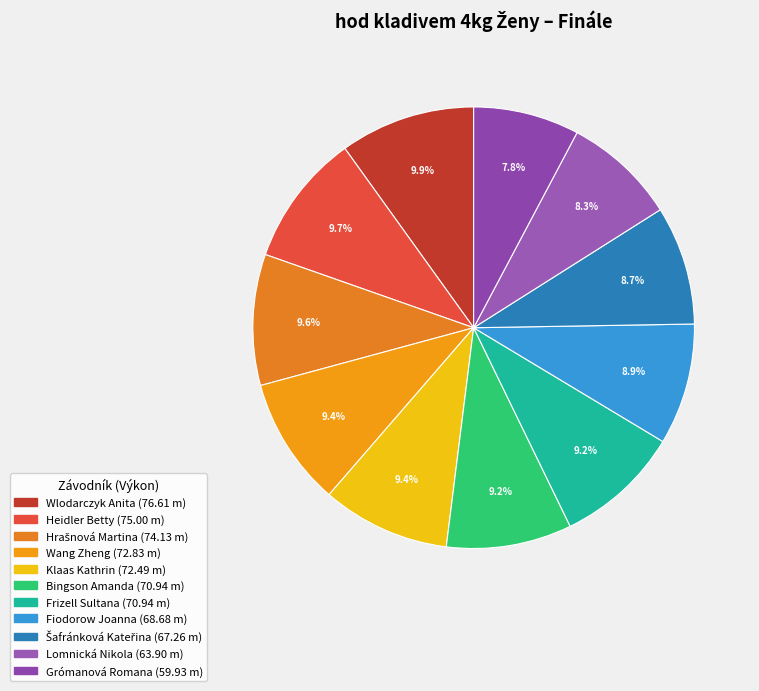

To the nearest percent, what is the difference between the largest and smallest slice percentages?

2%